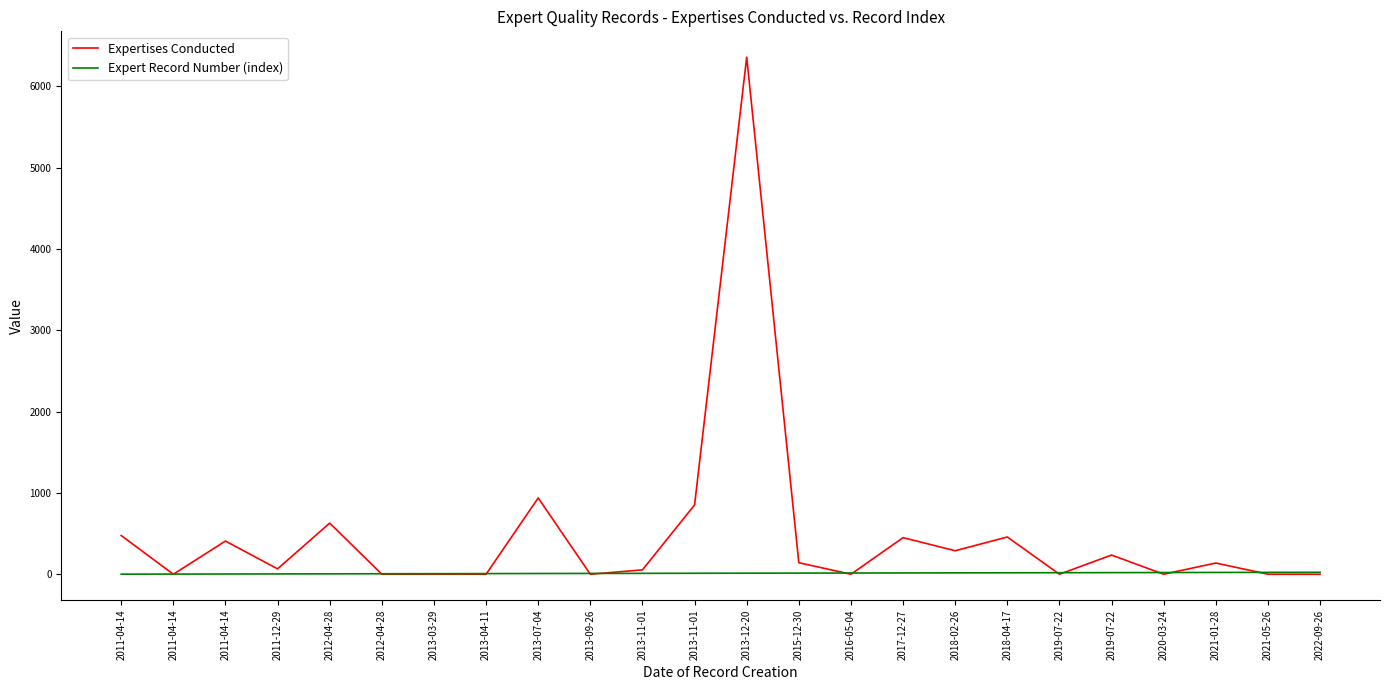

Does the chart have visible grid lines?

No